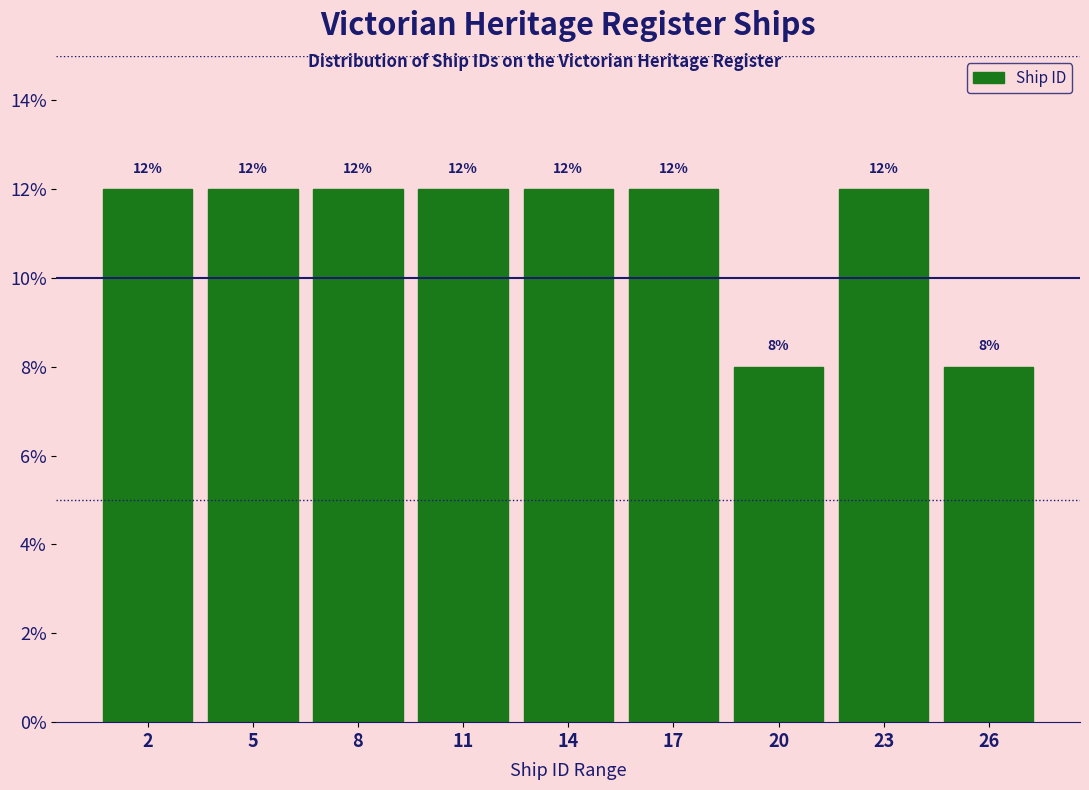

Reading left to right, what are all the values shown in this chart?

2=12	5=12	8=12	11=12	14=12	17=12	20=8	23=12	26=8